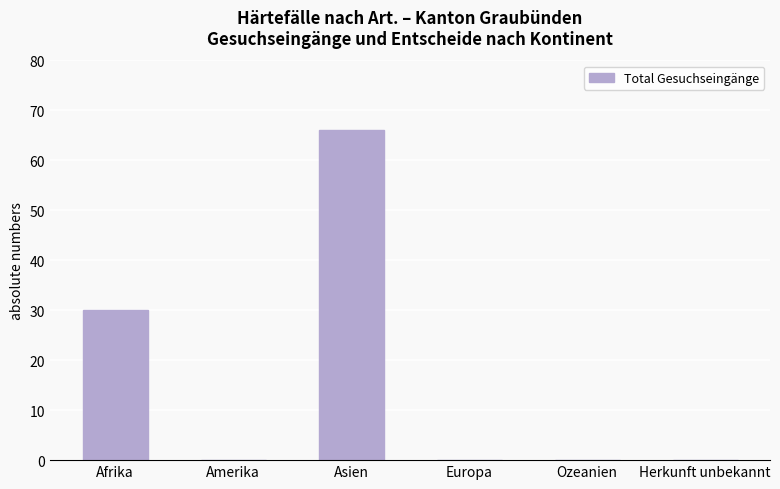

Is it true that the value at Herkunft unbekannt is 20?

False